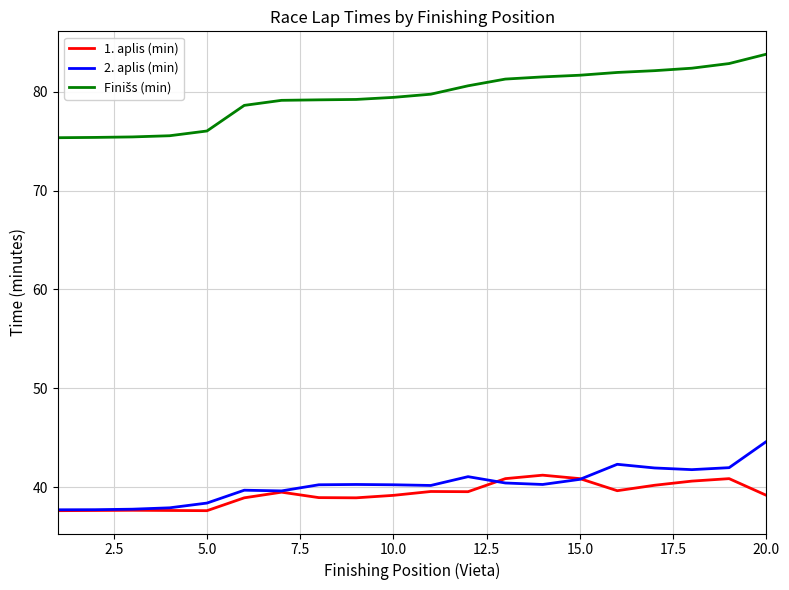

What is the greatest value displayed?

83.8